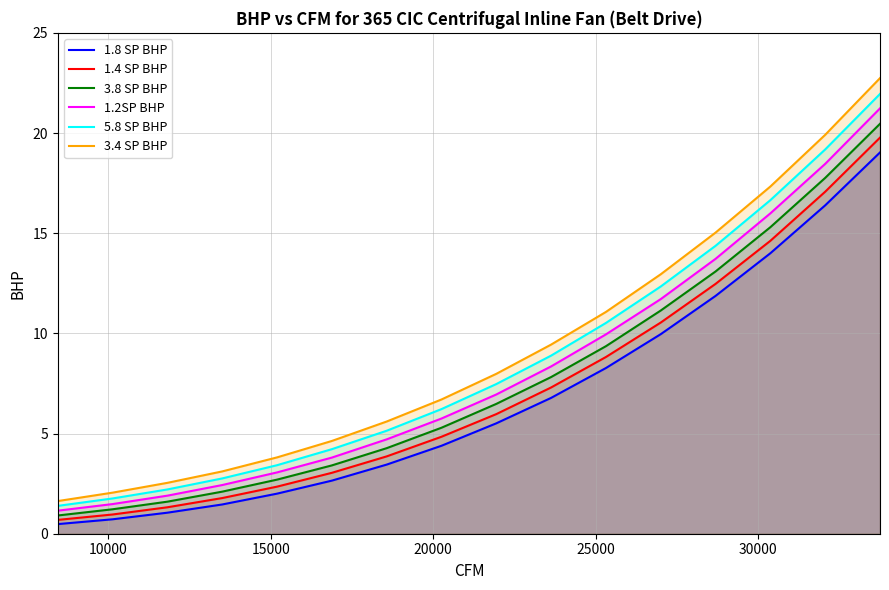

True or false: 1.4 SP BHP and 5.8 SP BHP cross at least once.

False